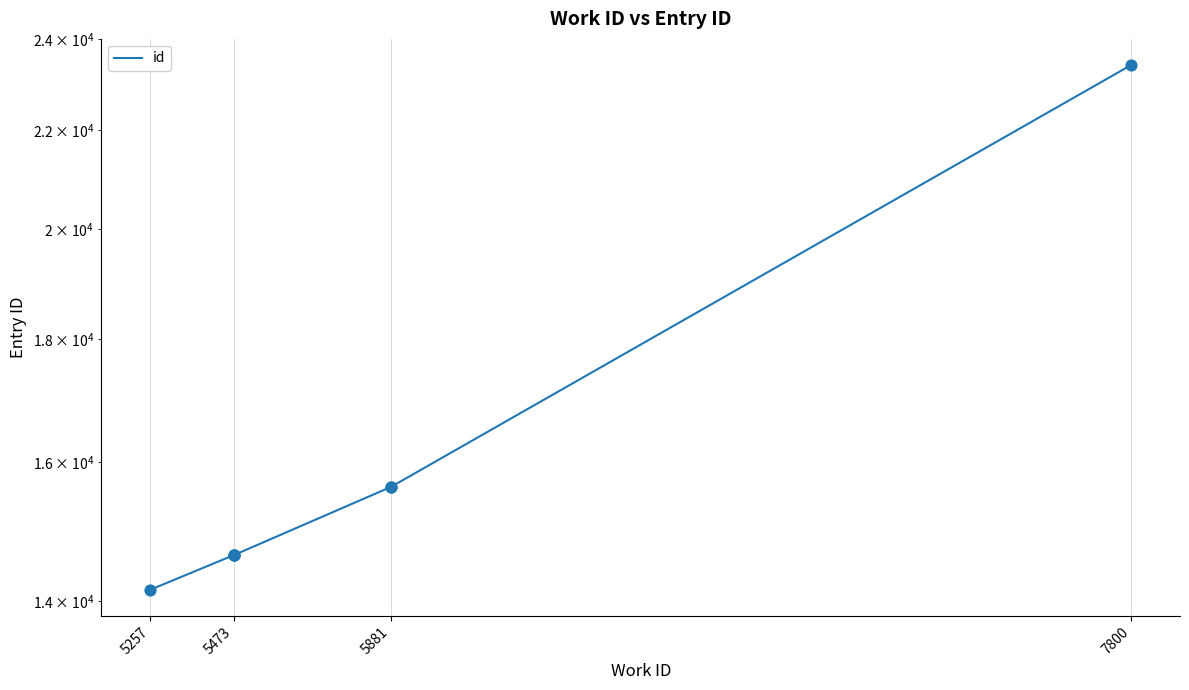

Between 5473 and 5257, which is larger?

5473